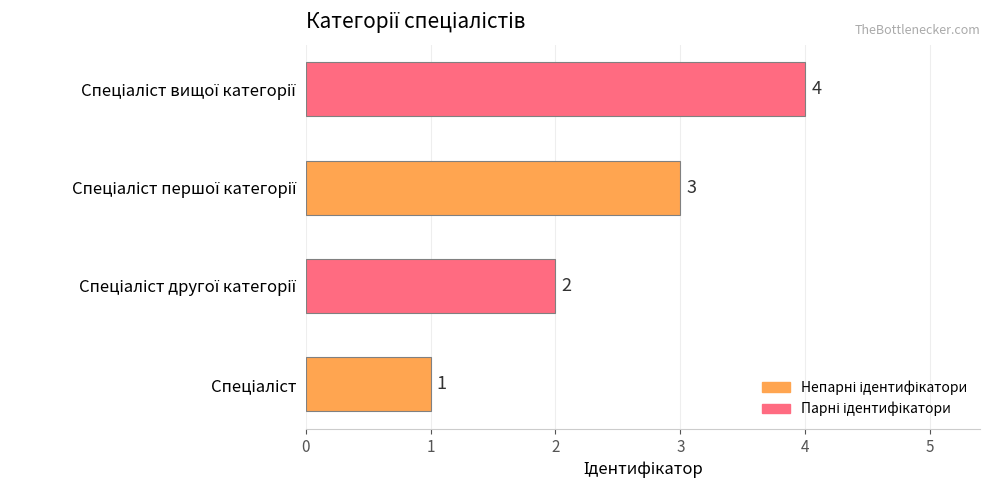

How many categories are shown in the chart?

4